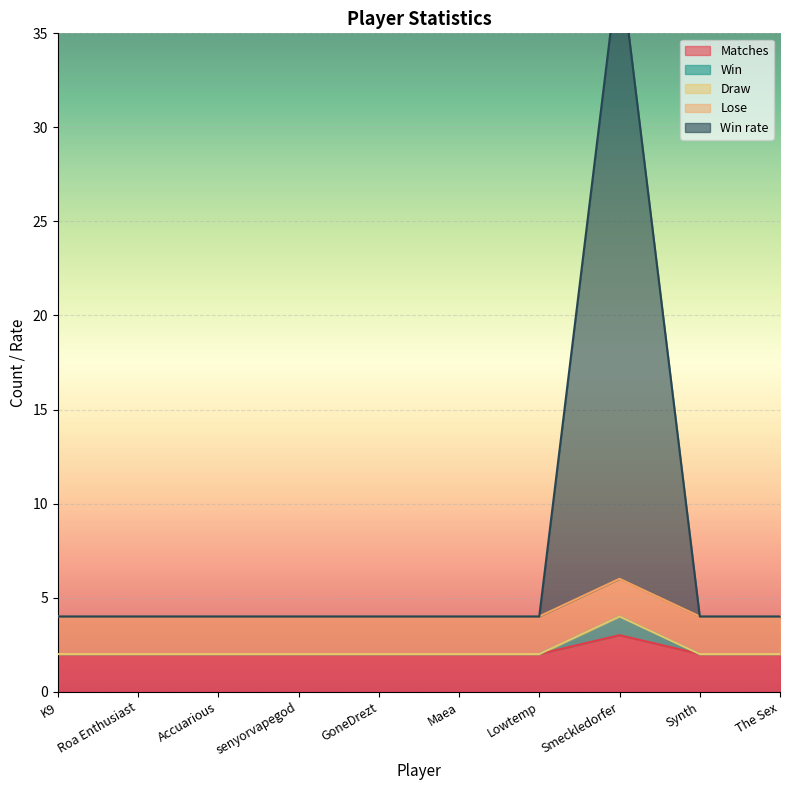

What value does the Matches series have at Smeckledorfer?

3